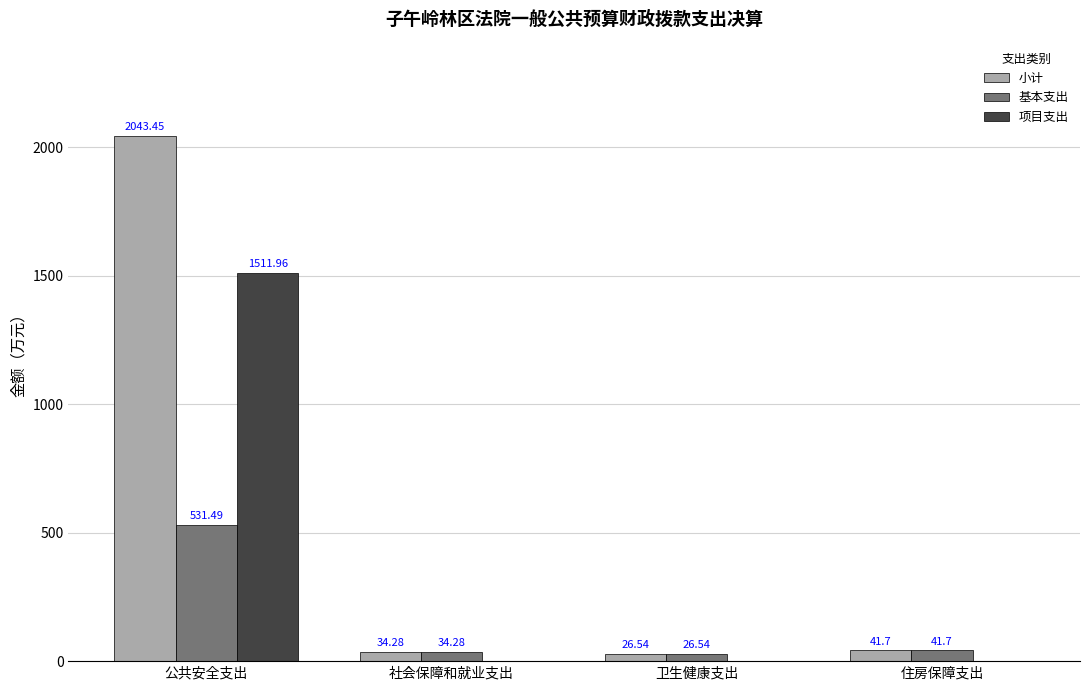

At which category is the sum across all series the highest?

公共安全支出